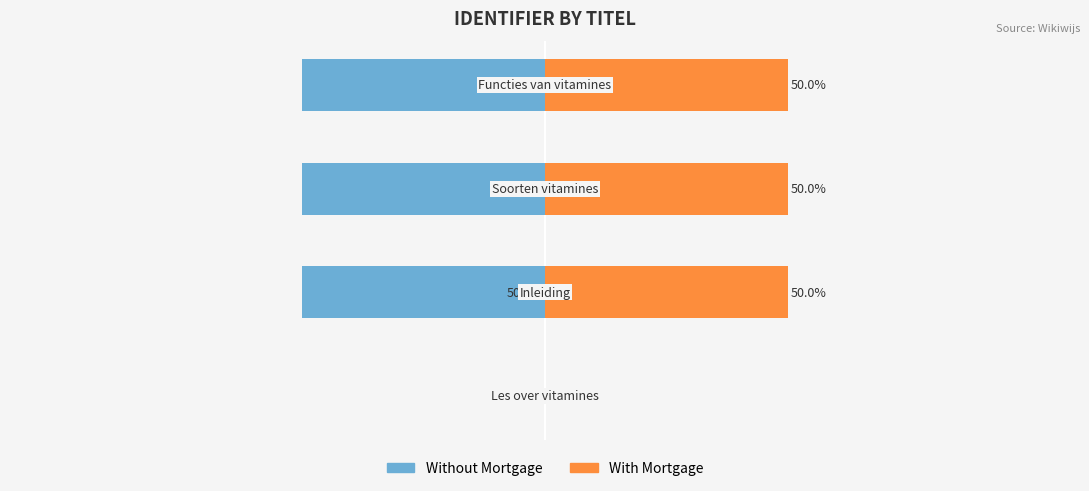

Reading right to left, transcribe all the data shown in this chart.

Without Mortgage: −50=-50	−75=-50	−100=-50	−125=0
With Mortgage: −50=50	−75=50	−100=50	−125=0